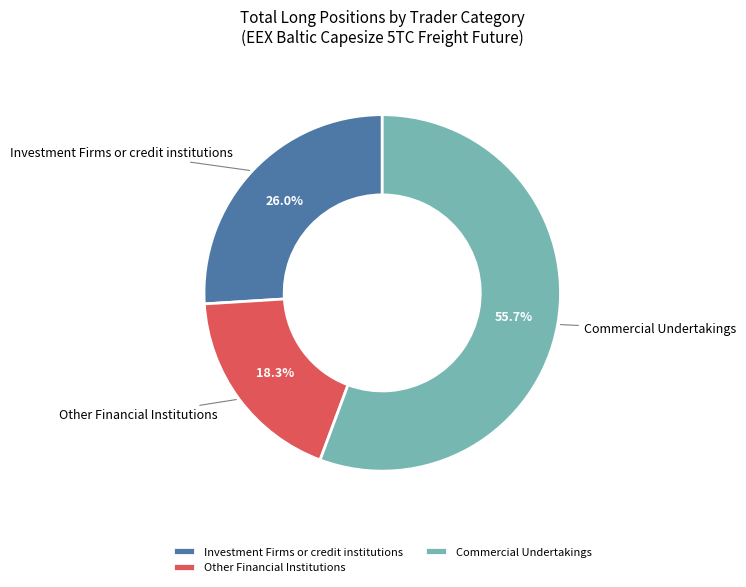

Combined, what portion of the pie is Other Financial Institutions and Commercial Undertakings?

74.0%